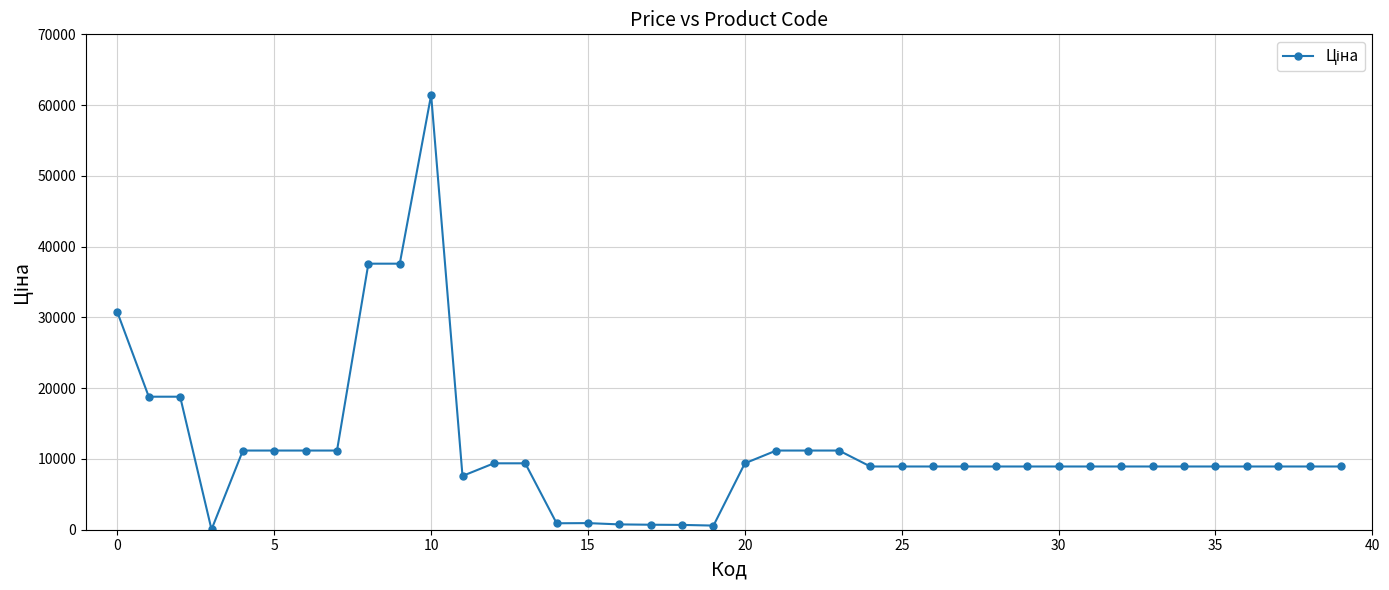

True or false: the data has more than 0 interior local peaks.

True